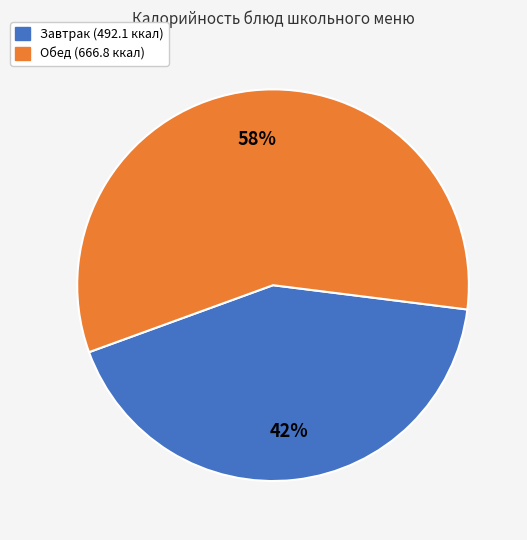

Is there any slice that represents more than half of the pie?

Yes